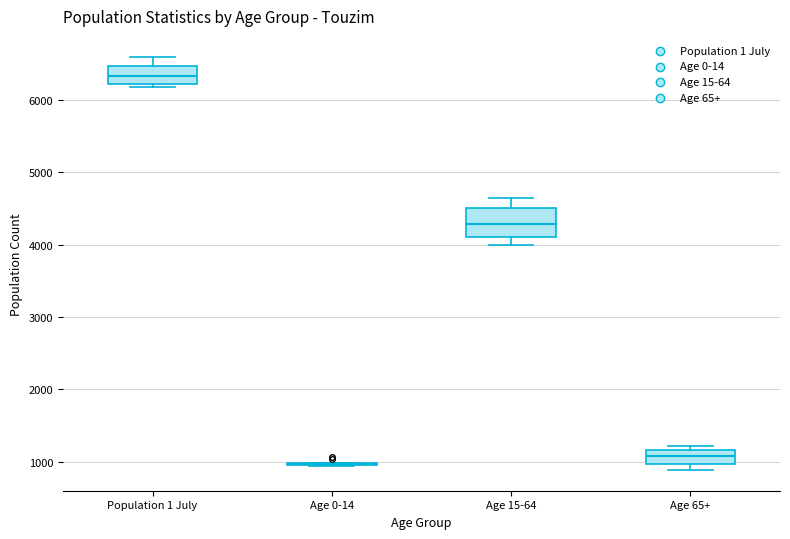

Which box is the tallest, from its lower edge to its upper edge?

Age 15-64